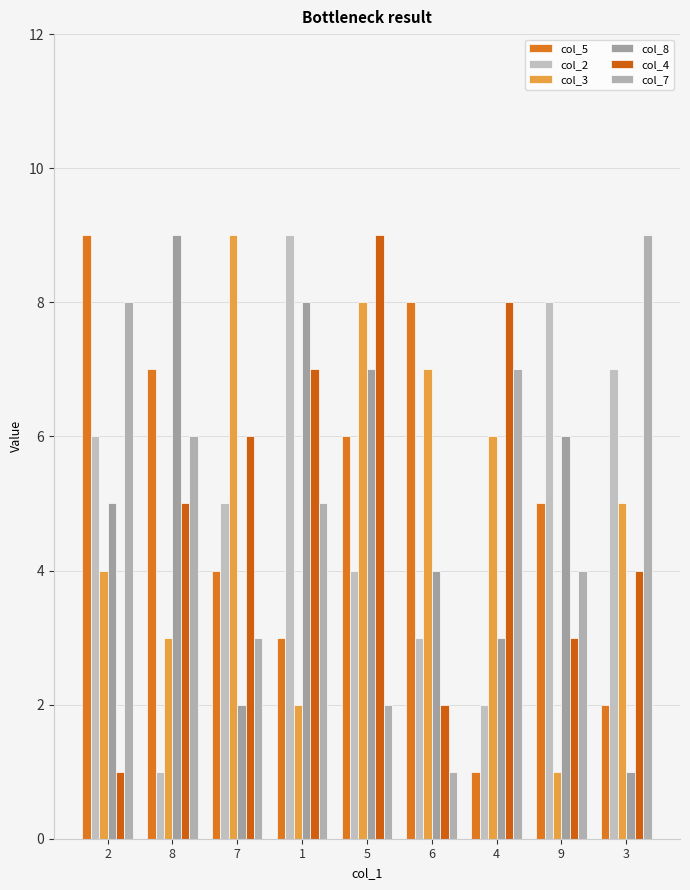

What is the label of the 1st bar from the left?

2